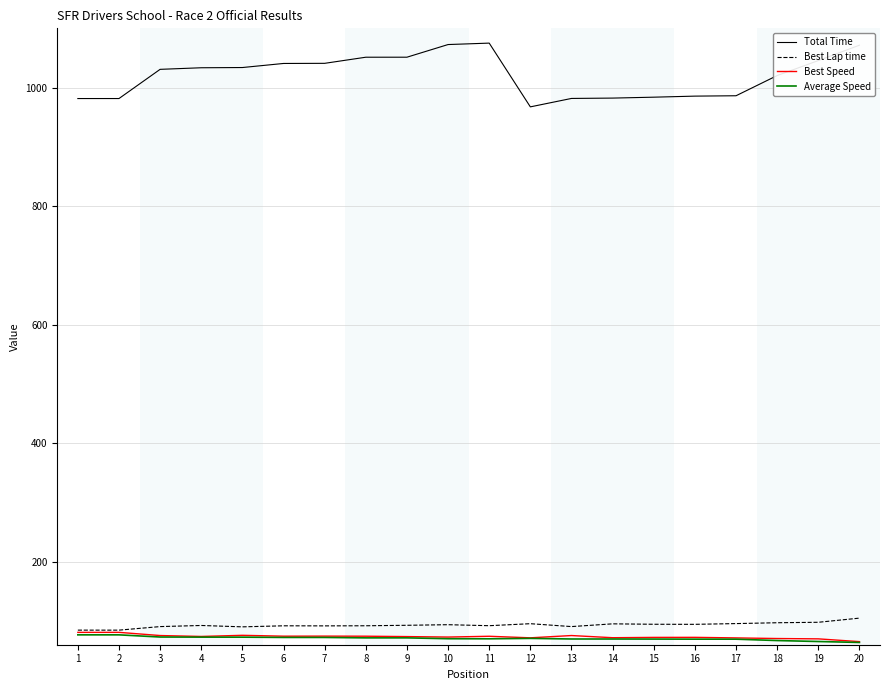

Which series has the largest total across all categories?

Total Time